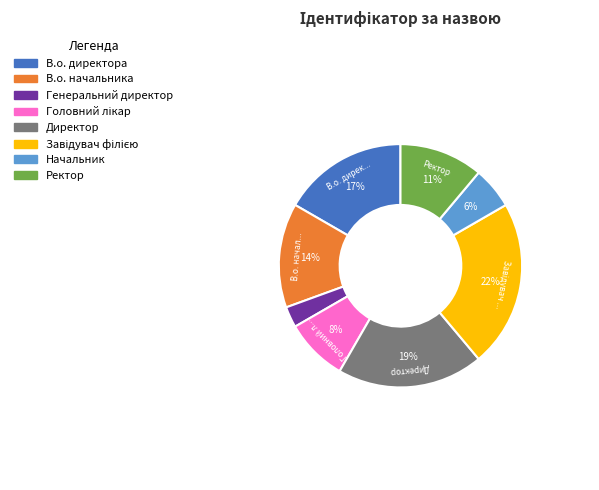

Does Ректор account for over 50% of the chart?

No